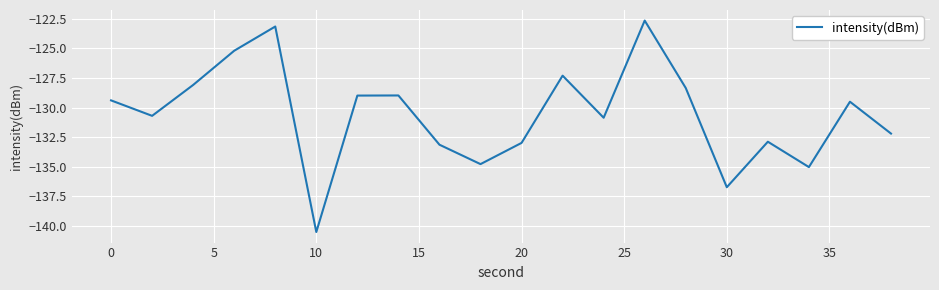

What is the maximum value shown in the chart?

-122.6